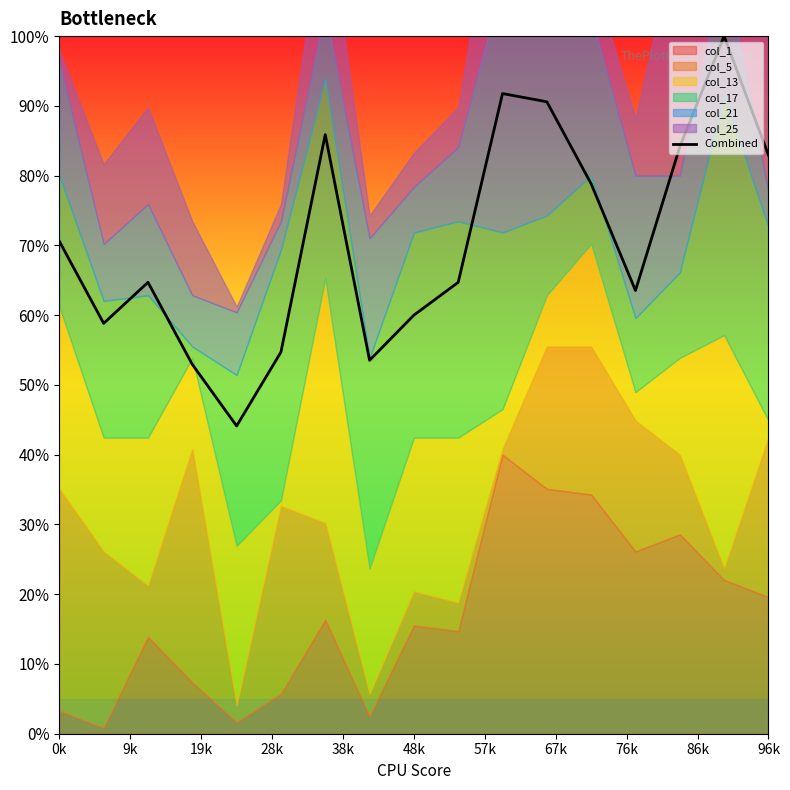

Where is Combined nearest to the value 72?

0k